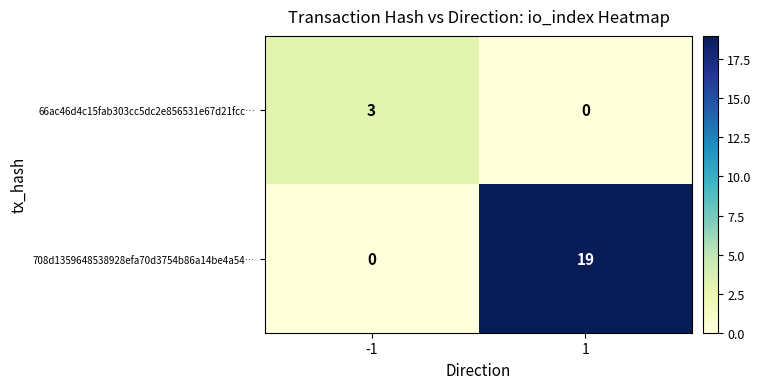

Which series has the widest spread of values?

708d1359648538928efa70d3754b86a14be4a54…